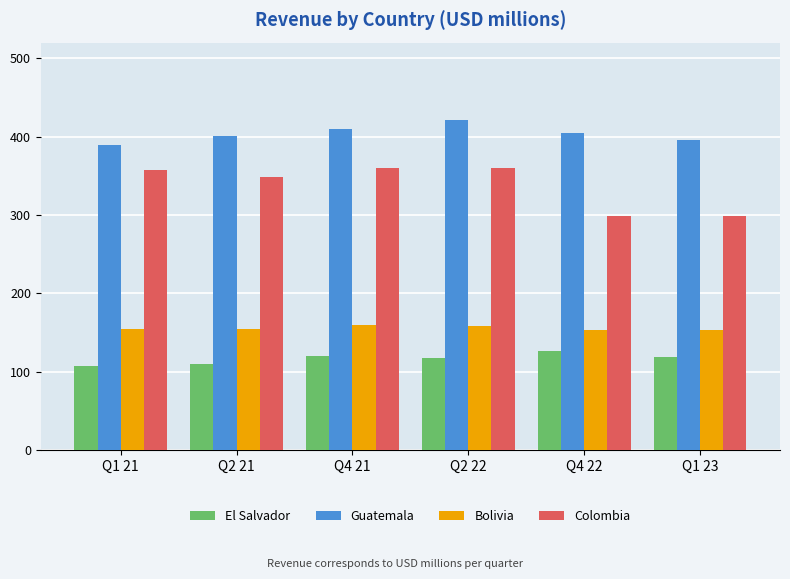

Where does the Bolivia series first go above 154?

Q1 21